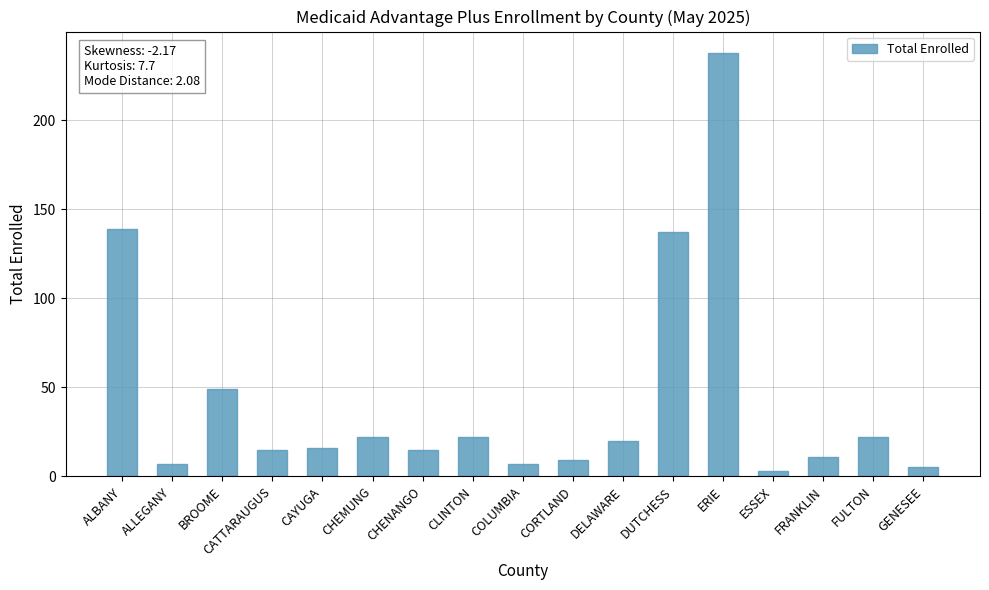

The value at ERIE is 238. True or false?

True